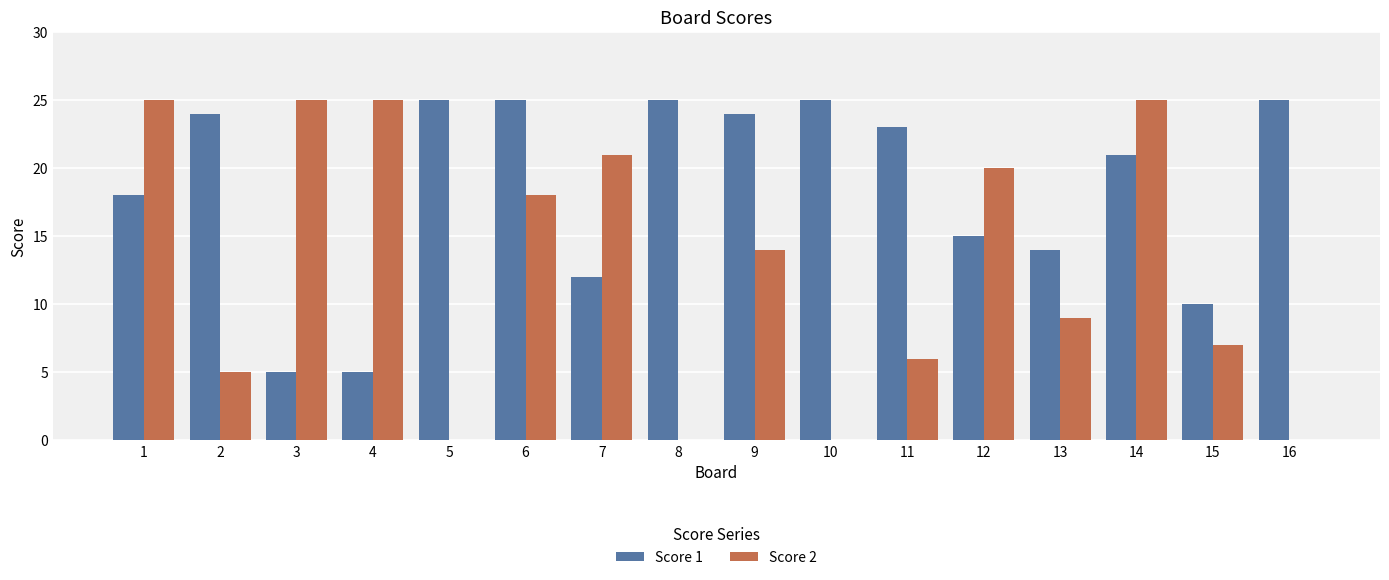

Which series has the largest total across all categories?

Score 1